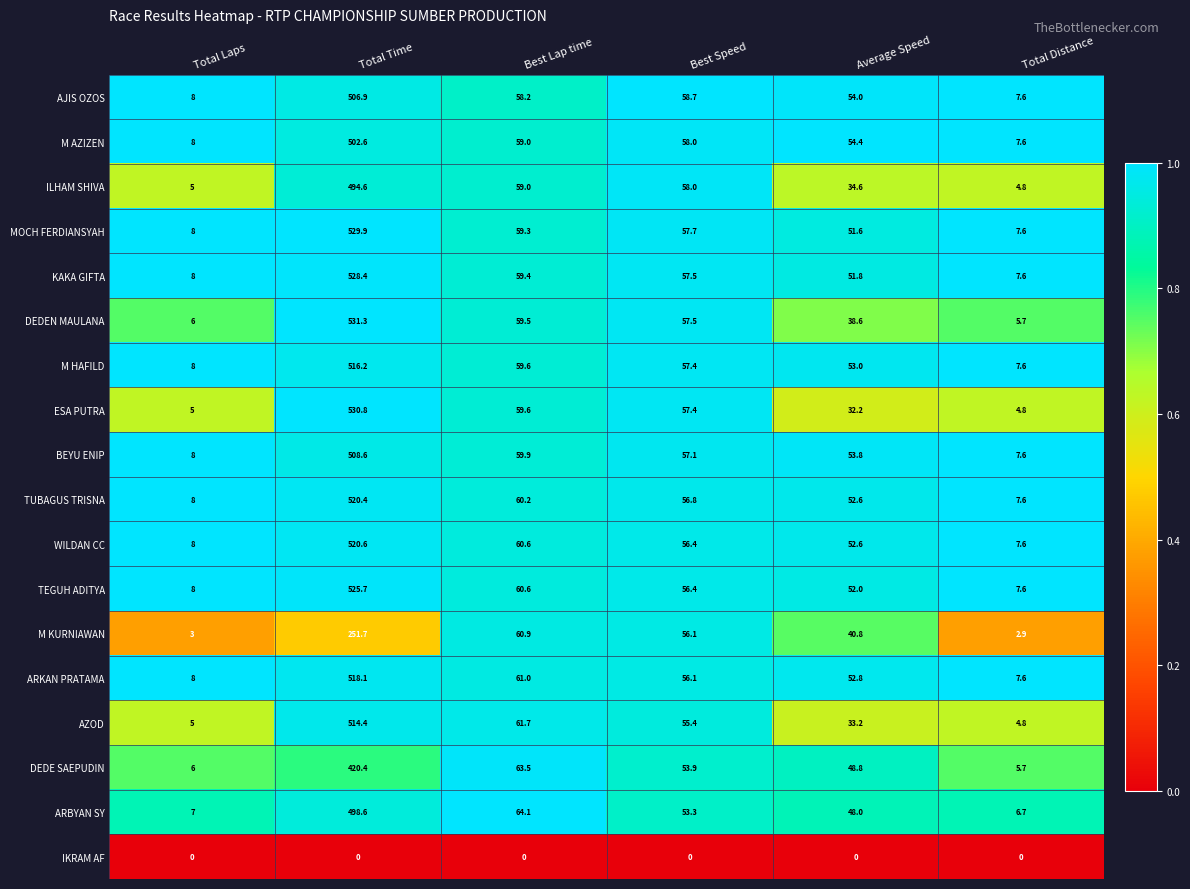

Is the value of DEDEN MAULANA at Average Speed greater than the value of M KURNIAWAN at Total Time?

No